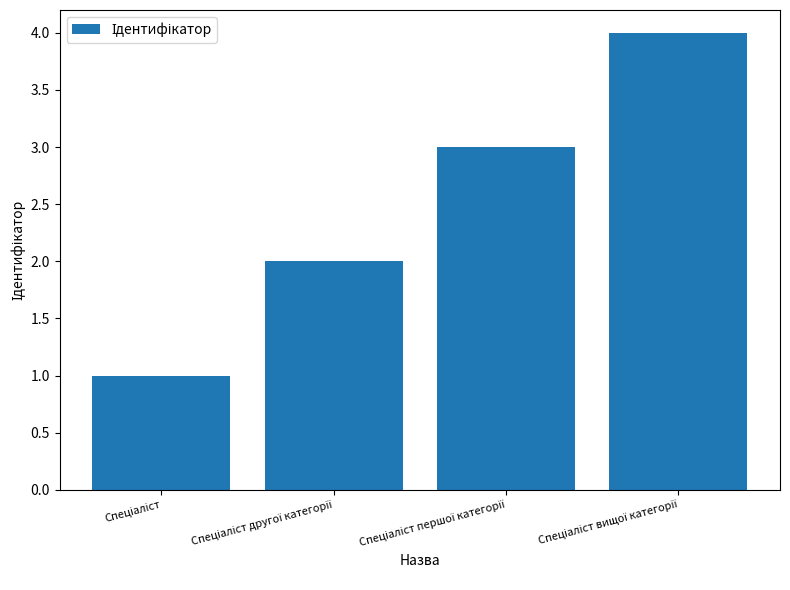

How many series are shown in this chart?

1